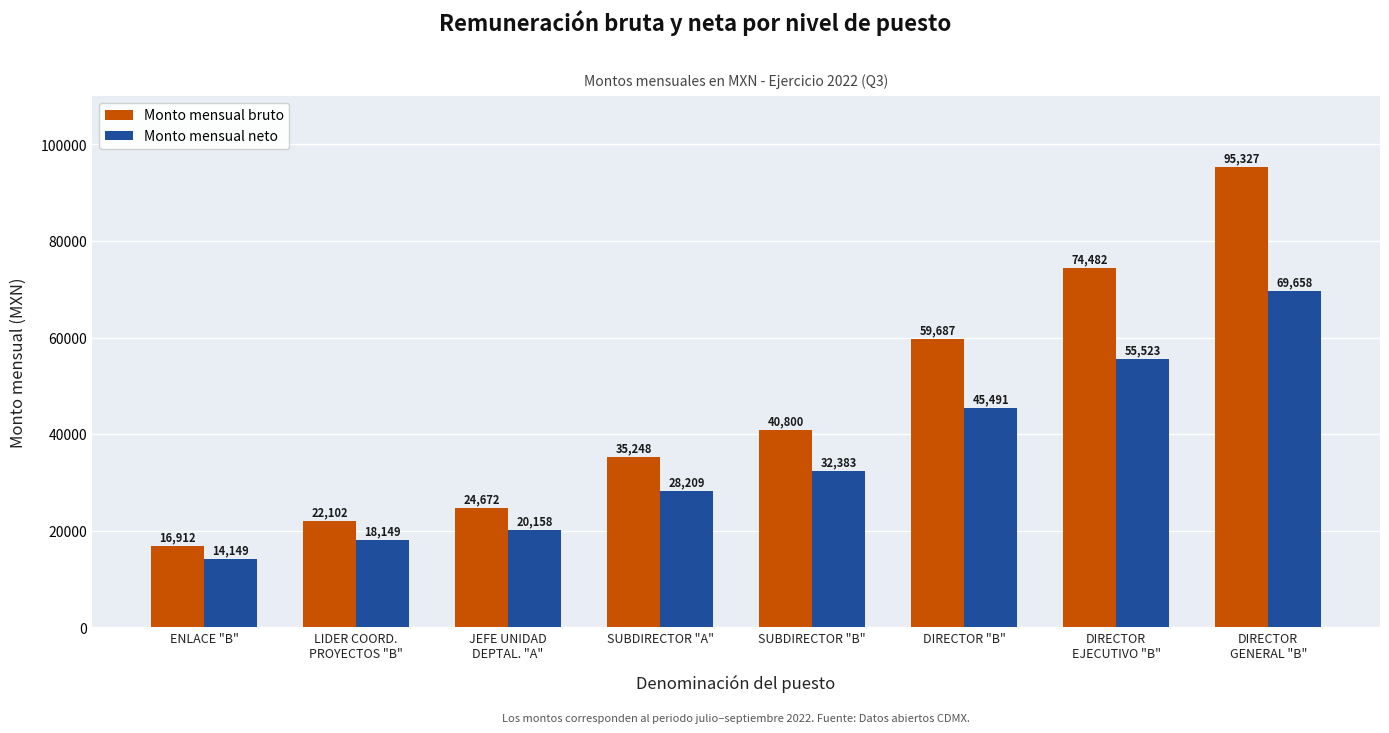

Rank the series by their average value, from lowest to highest.

Monto mensual neto, Monto mensual bruto